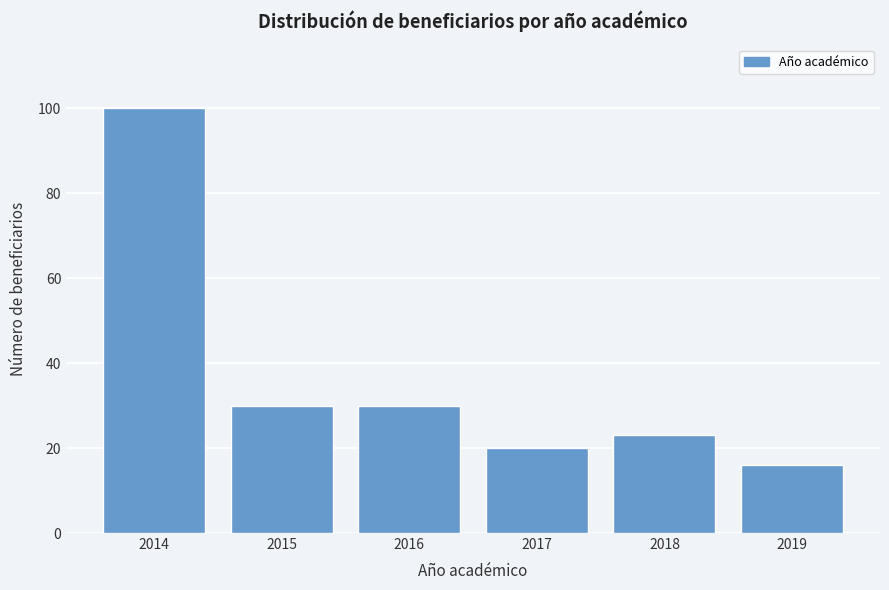

Reading left to right, extract all data points from this chart.

100	30	30	20	23	16